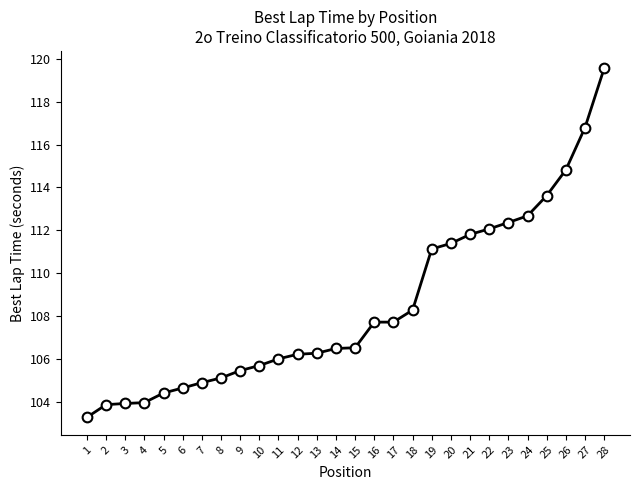

The value at 18 is 57.8. True or false?

False